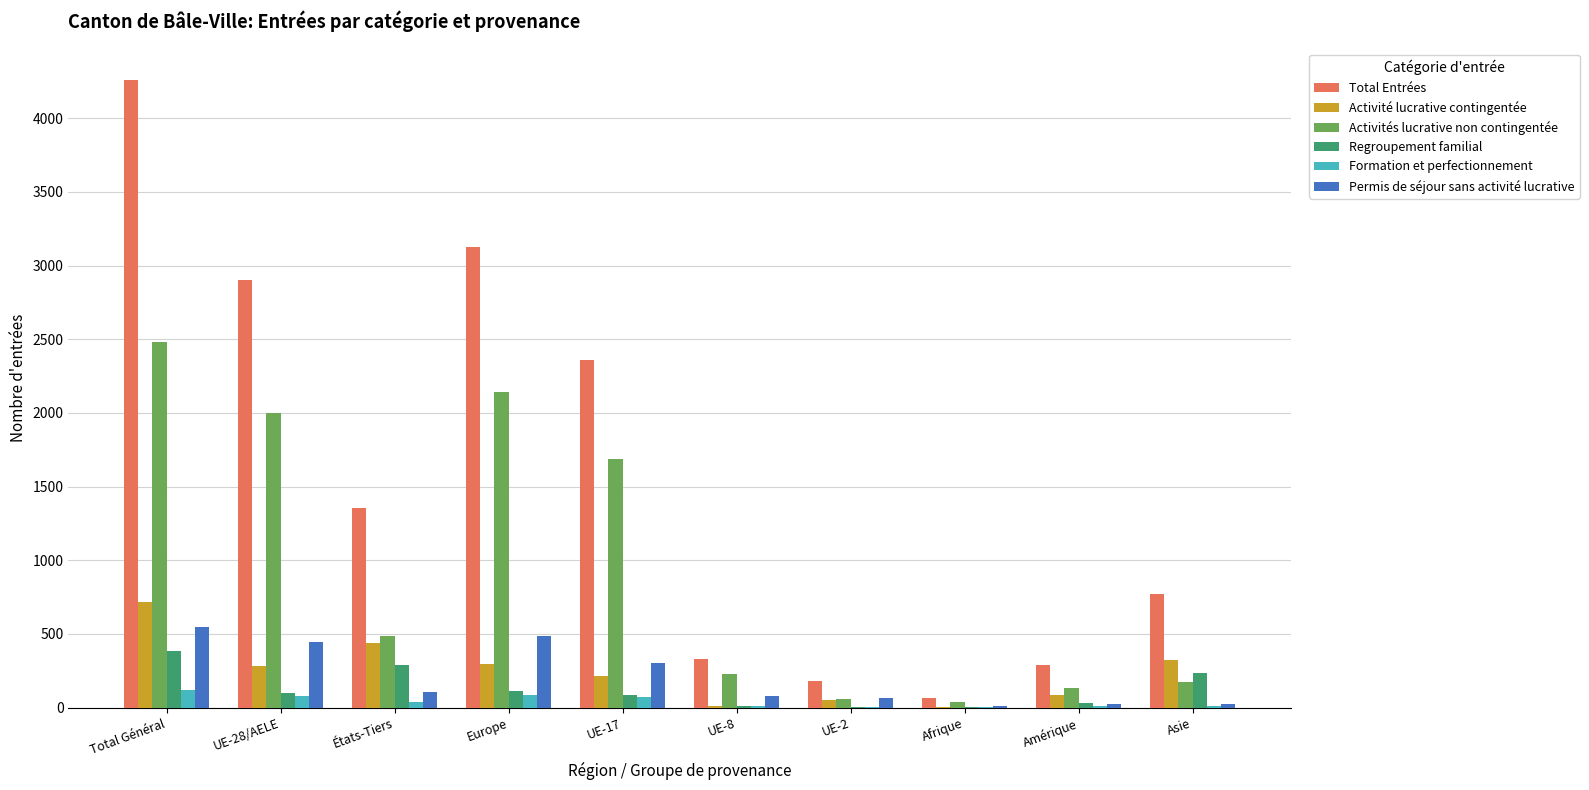

Where is Total Entrées nearest to the value 2161?

UE-17